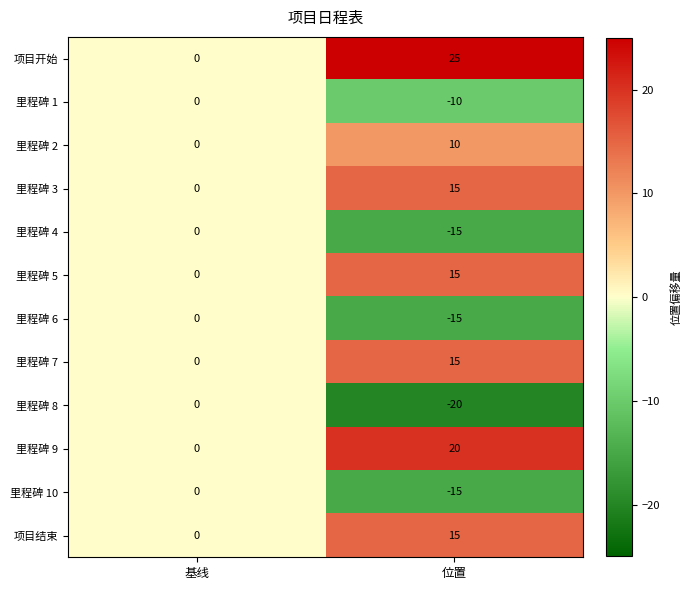

At which category does the chart reach its peak across all series?

位置